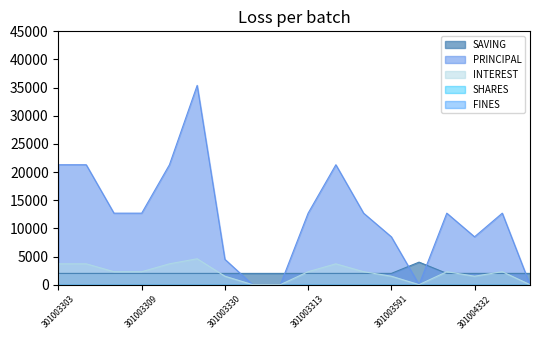

Rank the series at 301003309 from lowest to highest value.

SAVING, INTEREST, PRINCIPAL